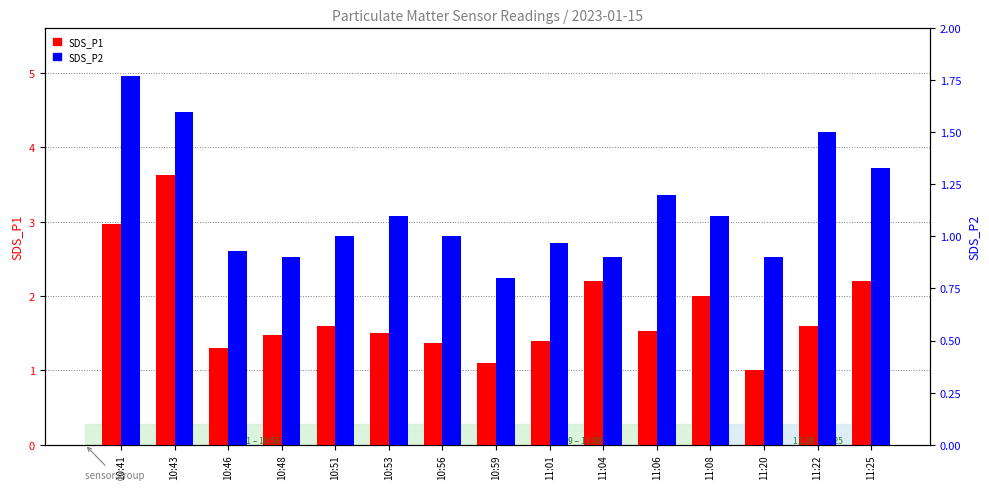

Is it true that SDS_P2 equals 0.3 at 10:51?

False